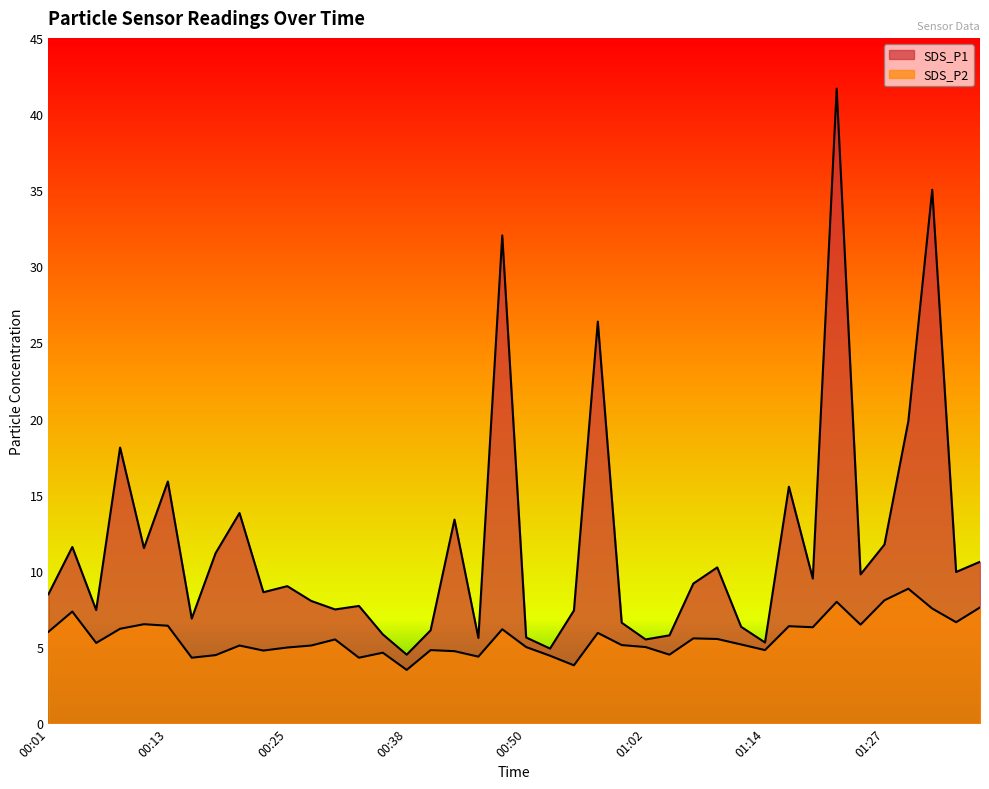

At which label does SDS_P2 reach its minimum?

00:38